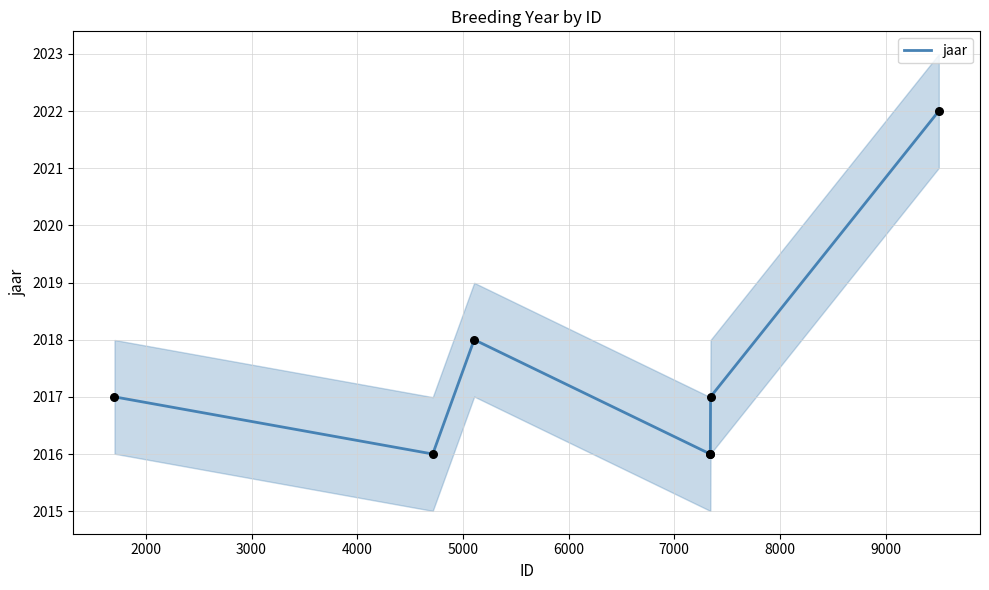

Approximately how many times larger is the value at 5000 compared to 4000?

1.0